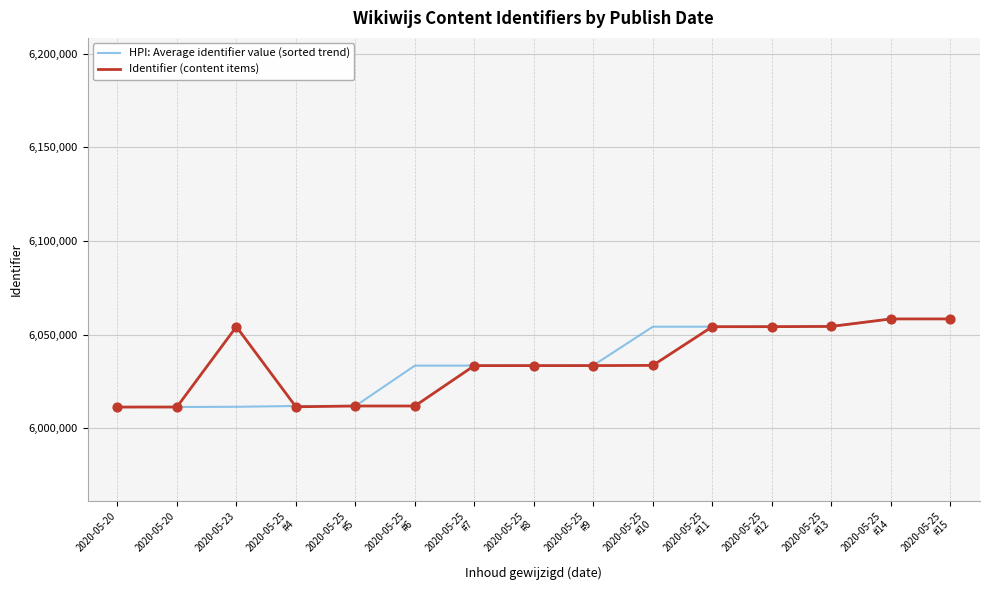

Is the value of HPI: Average identifier value (sorted trend) at 2020-05-20 greater than the value of Identifier (content items) at 2020-05-25
#7?

No